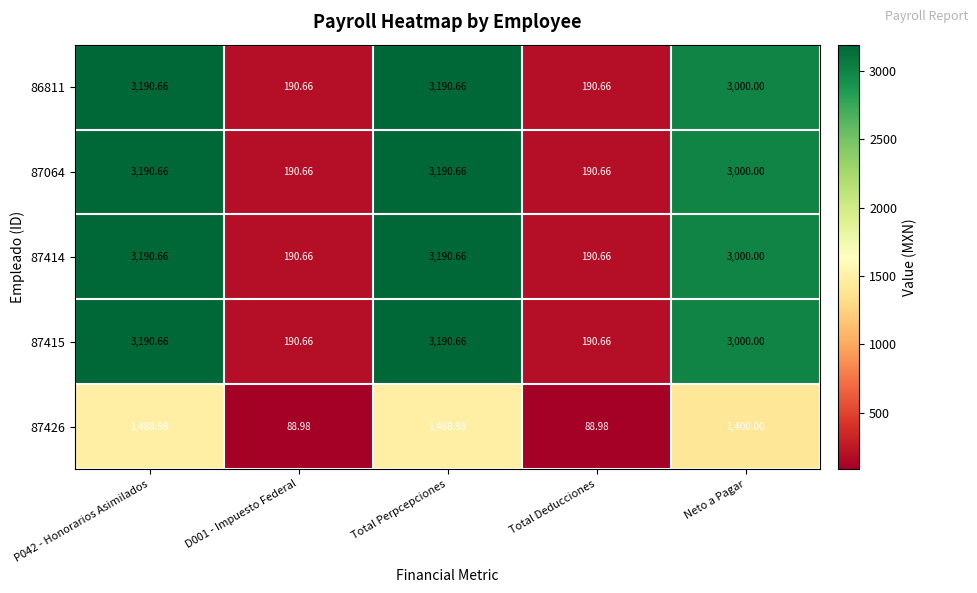

Is the value of 87064 at D001 - Impuesto Federal greater than the value of 87426 at Total Deducciones?

Yes